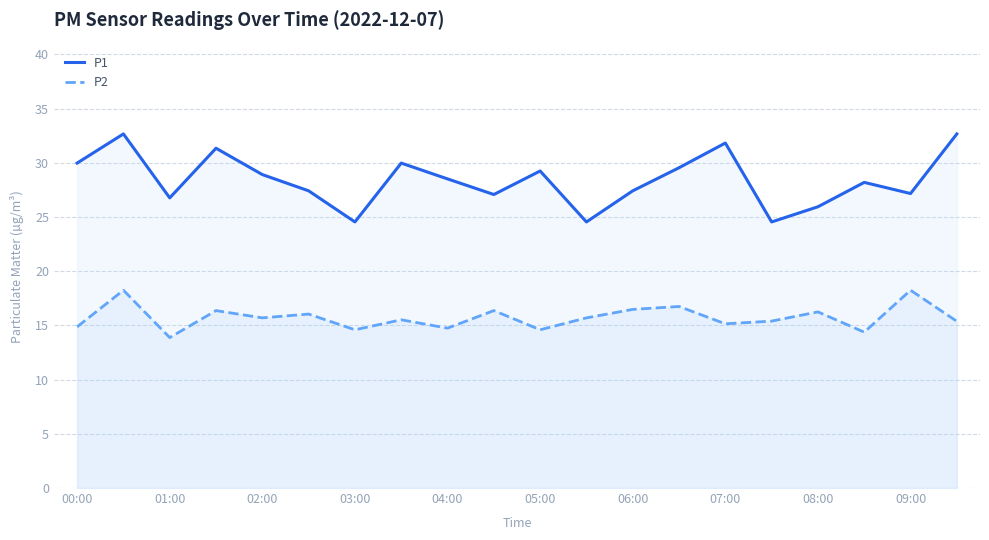

What is the maximum value shown in the chart?

32.7